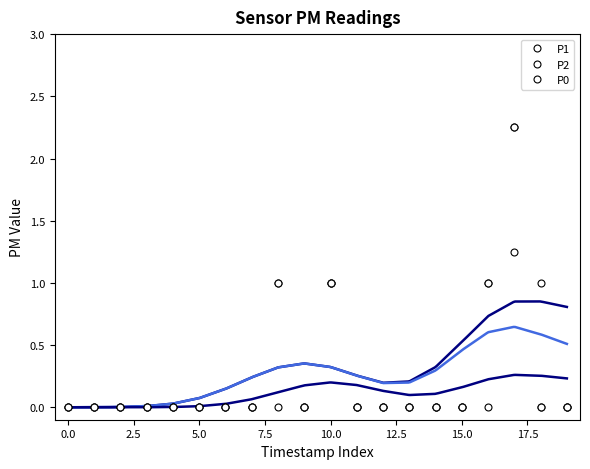

Which series has the largest total across all categories?

P1